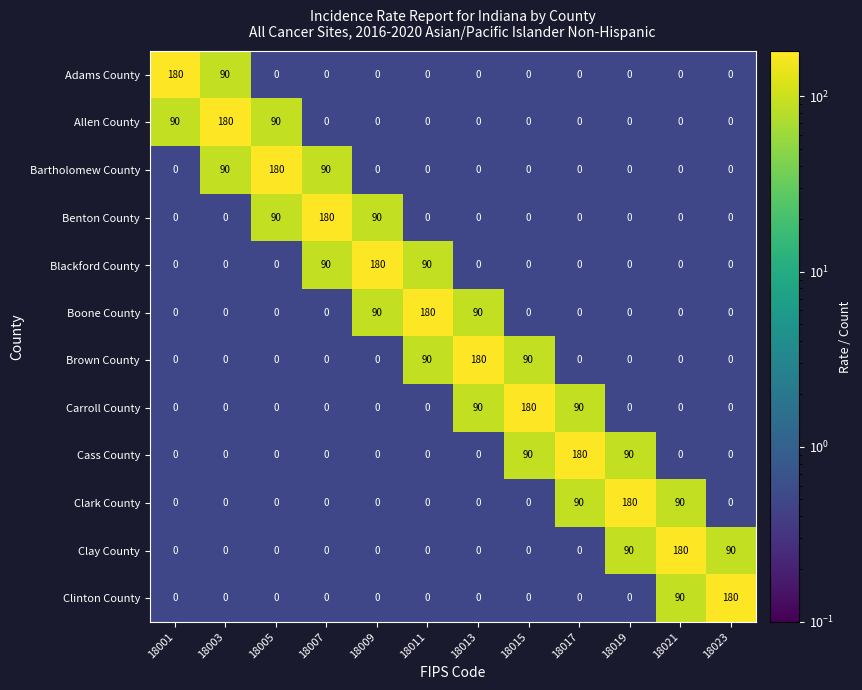

What is the total value across all series at 18013?

360